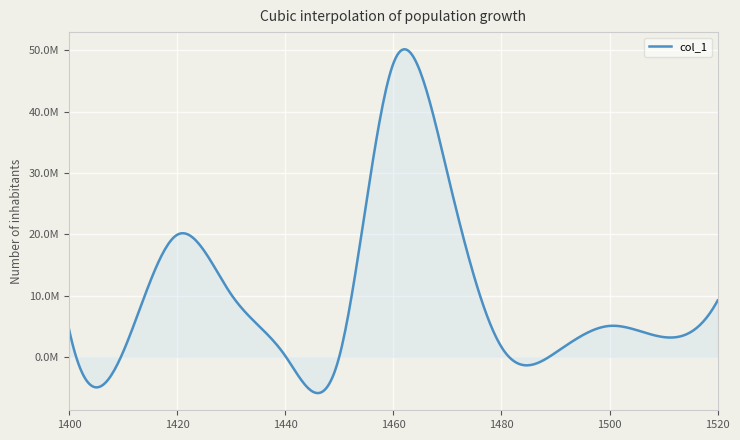

Does the chart display data point markers on the line(s)?

No